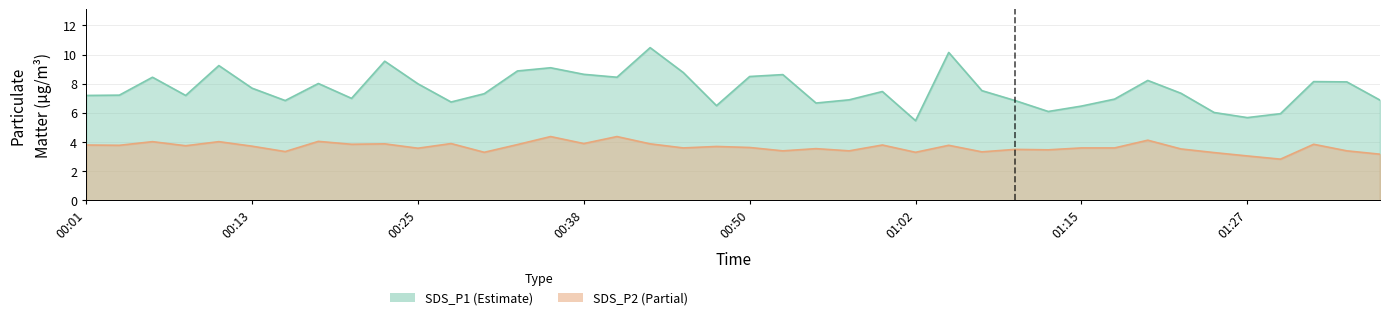

At which label is SDS_P2 closest to 3?

01:27